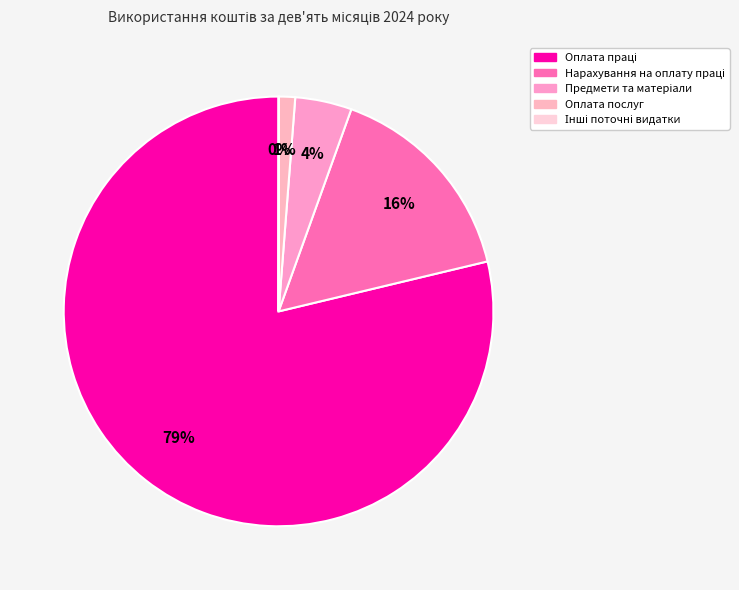

How many slices are in this pie chart?

5